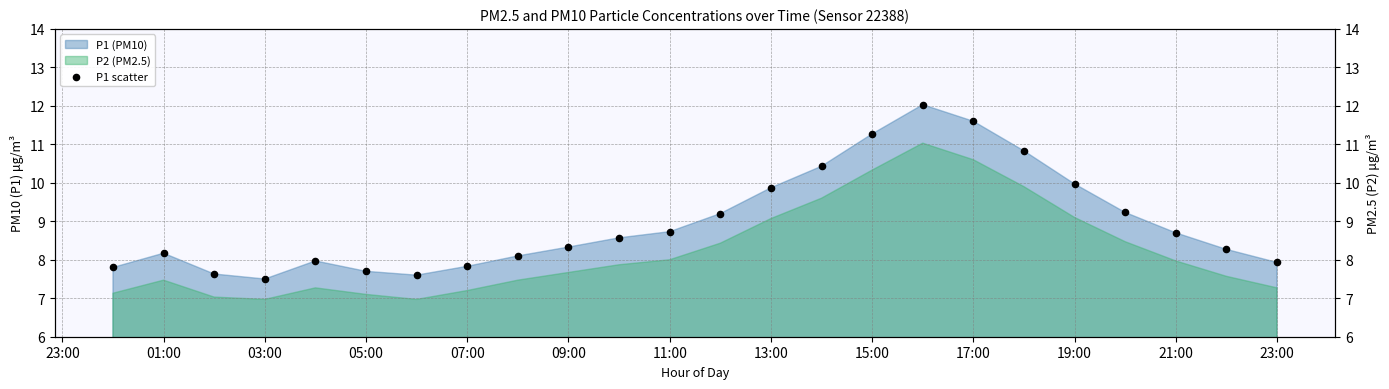

True or false: P1 (PM10) and P2 (PM2.5) intersect in this chart.

False